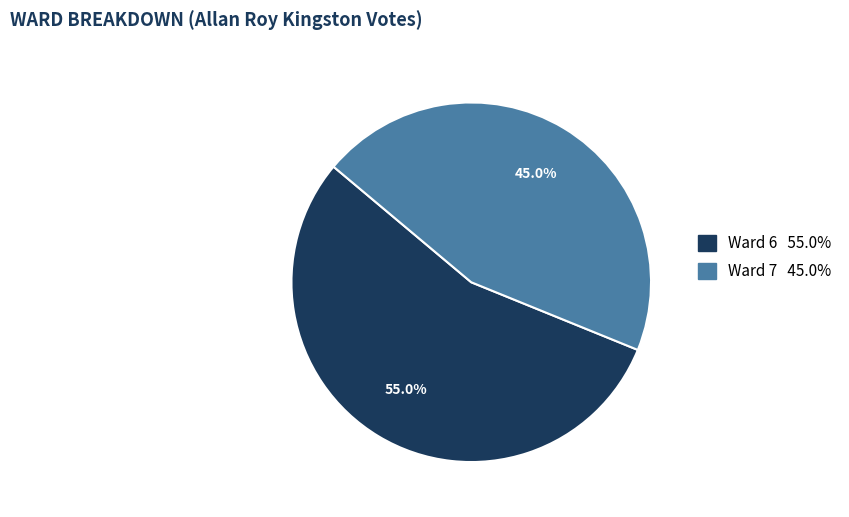

To the nearest percent, what portion does Ward 7 represent?

45%